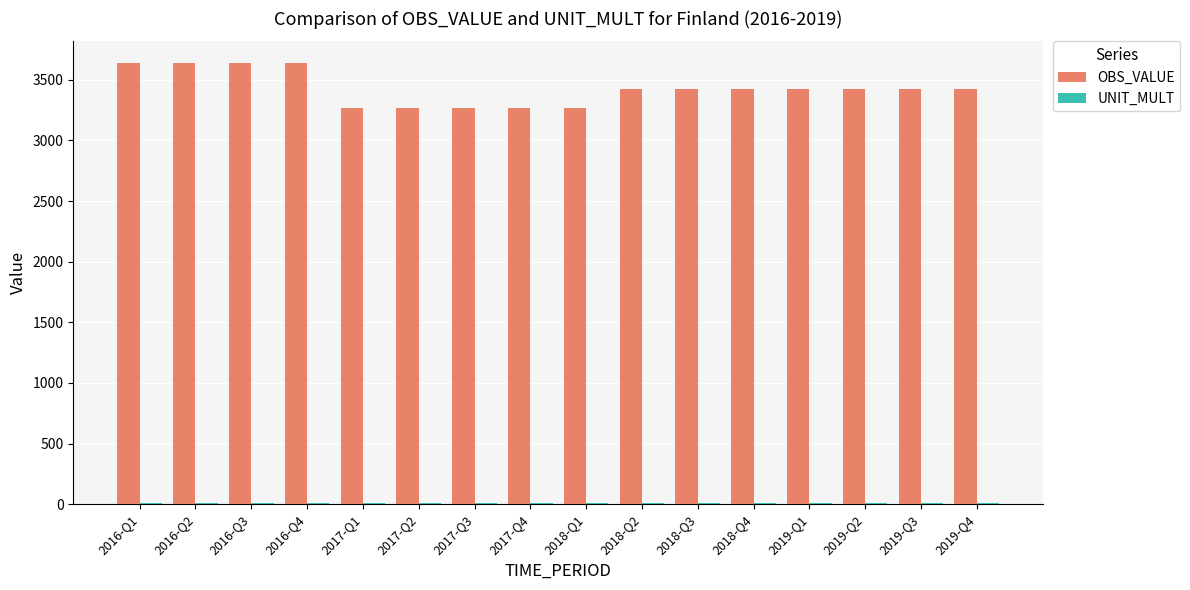

Count the OBS_VALUE values in the range 3265 to 3636.

16